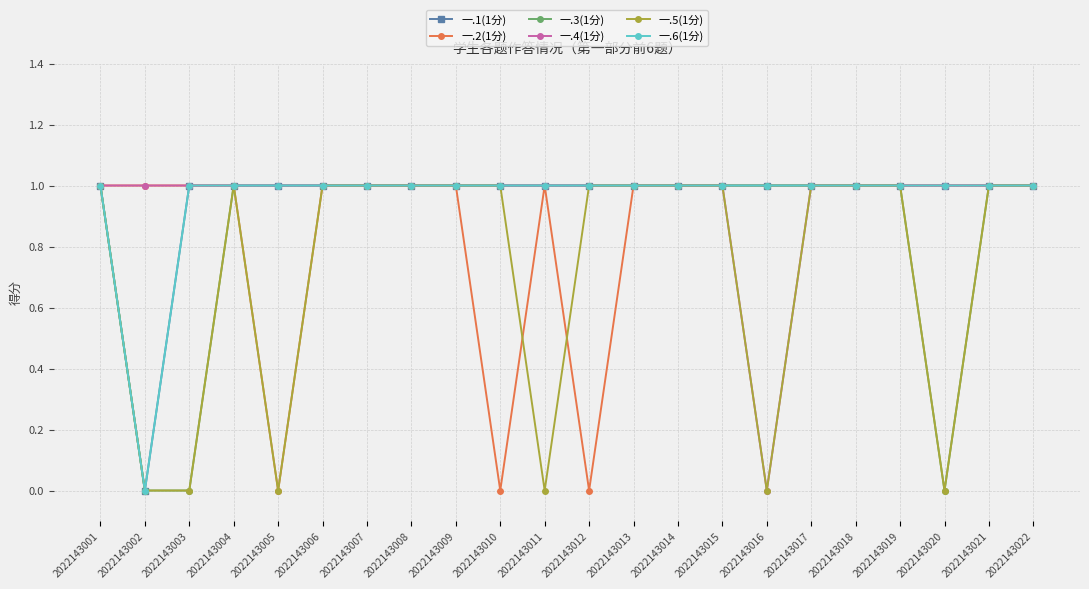

Rank the series at 2022143021 from lowest to highest value.

一.1(1分), 一.2(1分), 一.3(1分), 一.4(1分), 一.5(1分), 一.6(1分)